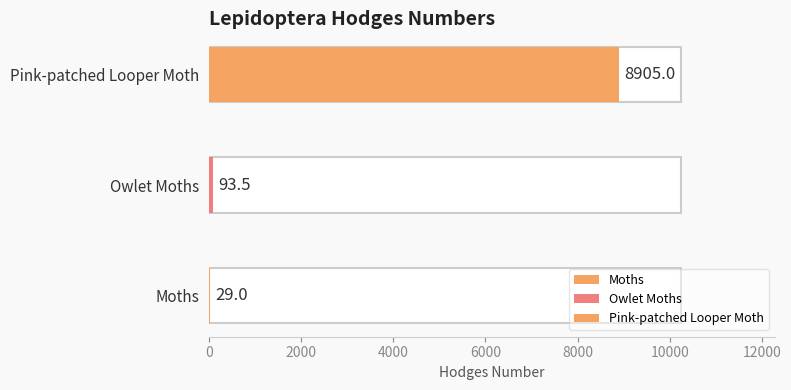

Reading left to right, what are all the values shown in this chart?

29.0	93.5	8905.0